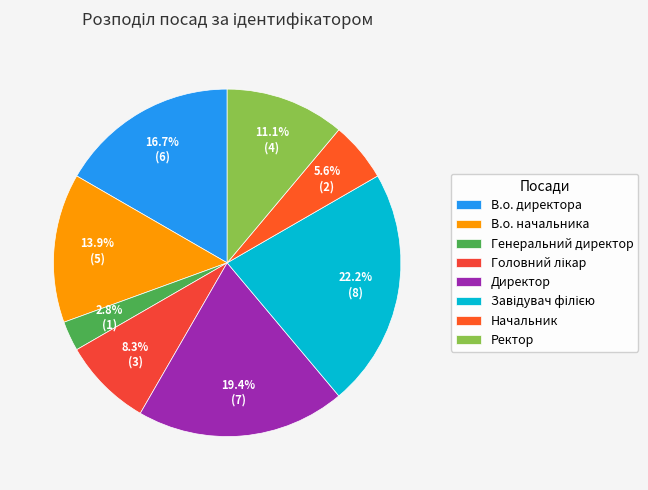

Between В.о. директора and Начальник, which is larger?

В.о. директора